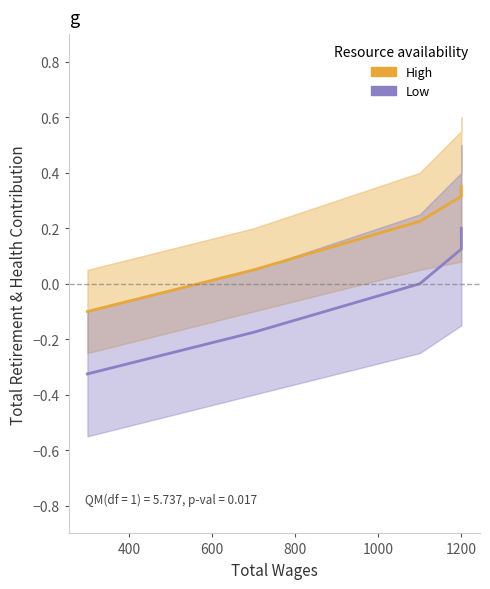

True or false: High has more than 2 interior local peaks.

False